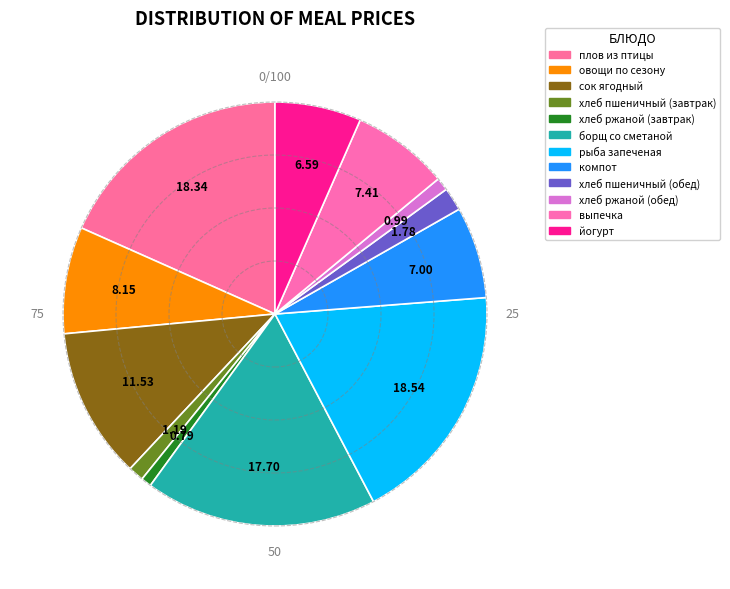

How many slices are in this pie chart?

12